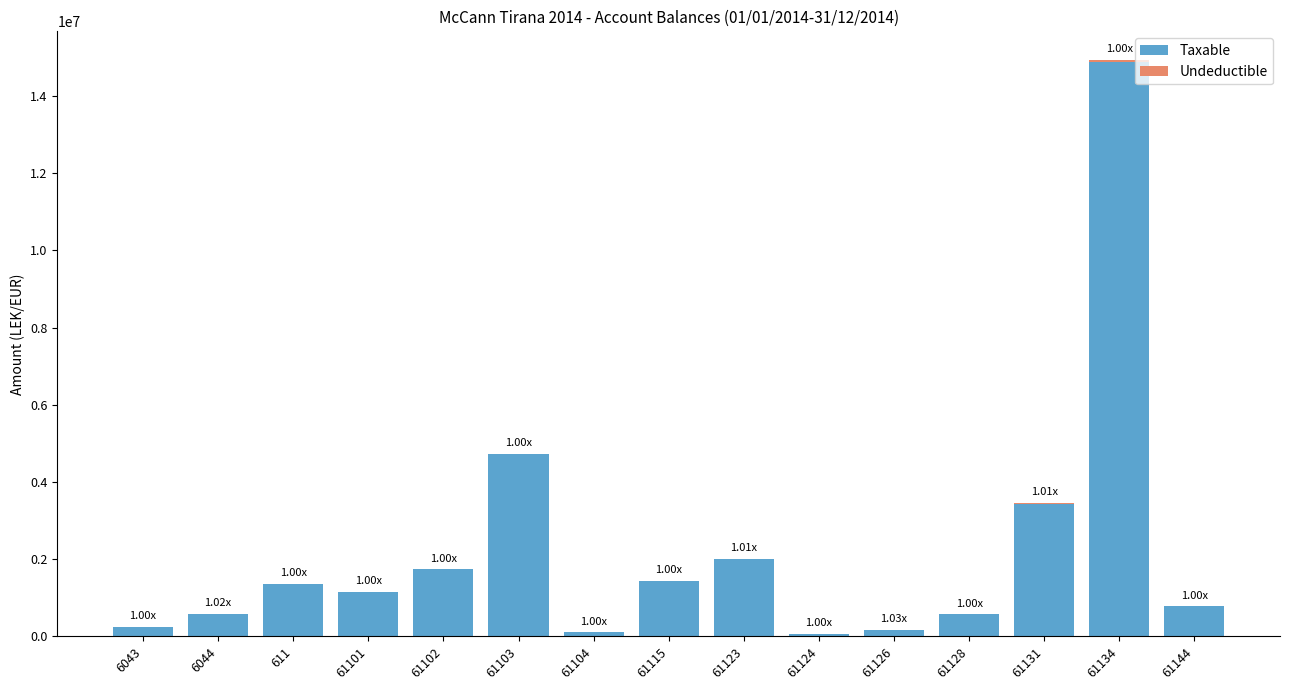

What is the total value across all series at 611?

1366068.5